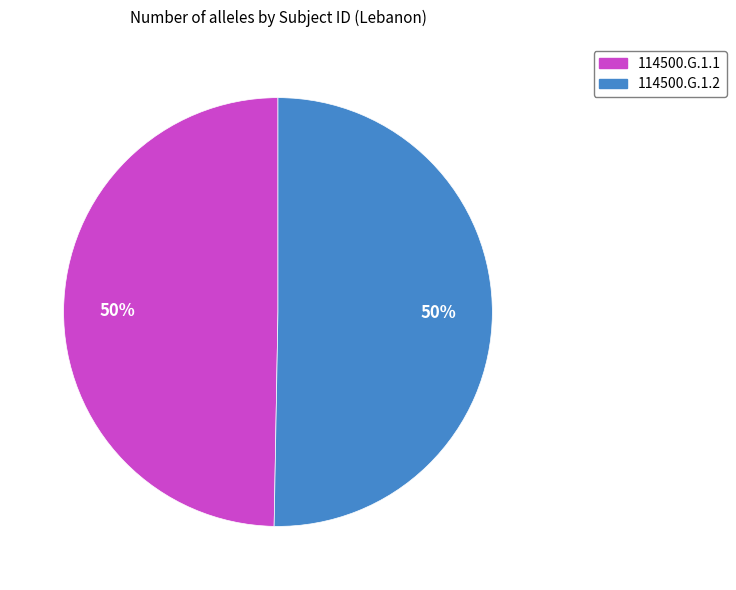

To the nearest percent, what percentage of the pie is 114500.G.1.1?

50%